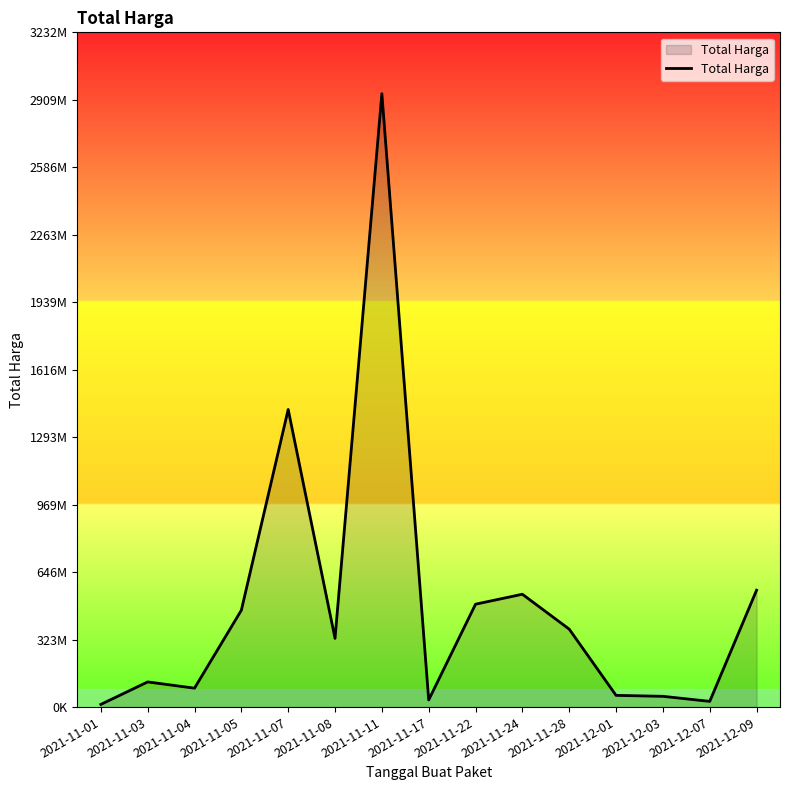

Is this an area chart (filled region under the line)?

Yes